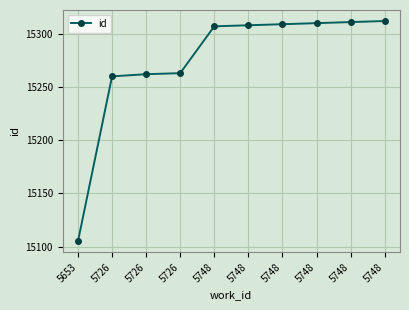

Reading left to right, extract all data points from this chart.

5653=15105	5726=15260	5726=15262	5726=15263	5748=15307	5748=15308	5748=15309	5748=15310	5748=15311	5748=15312